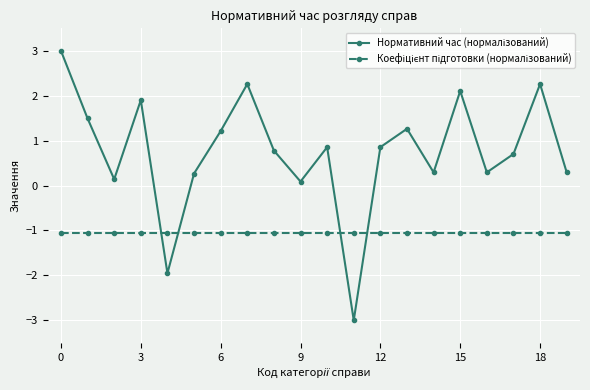

What is the minimum value shown in the chart?

-3.0